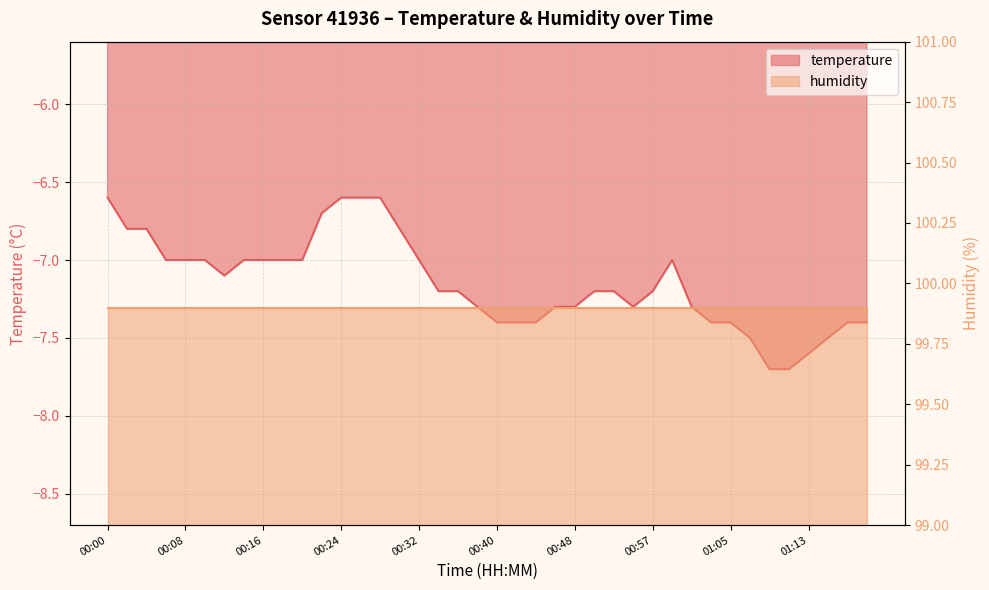

What is the label of the 10th point from the right?

01:01